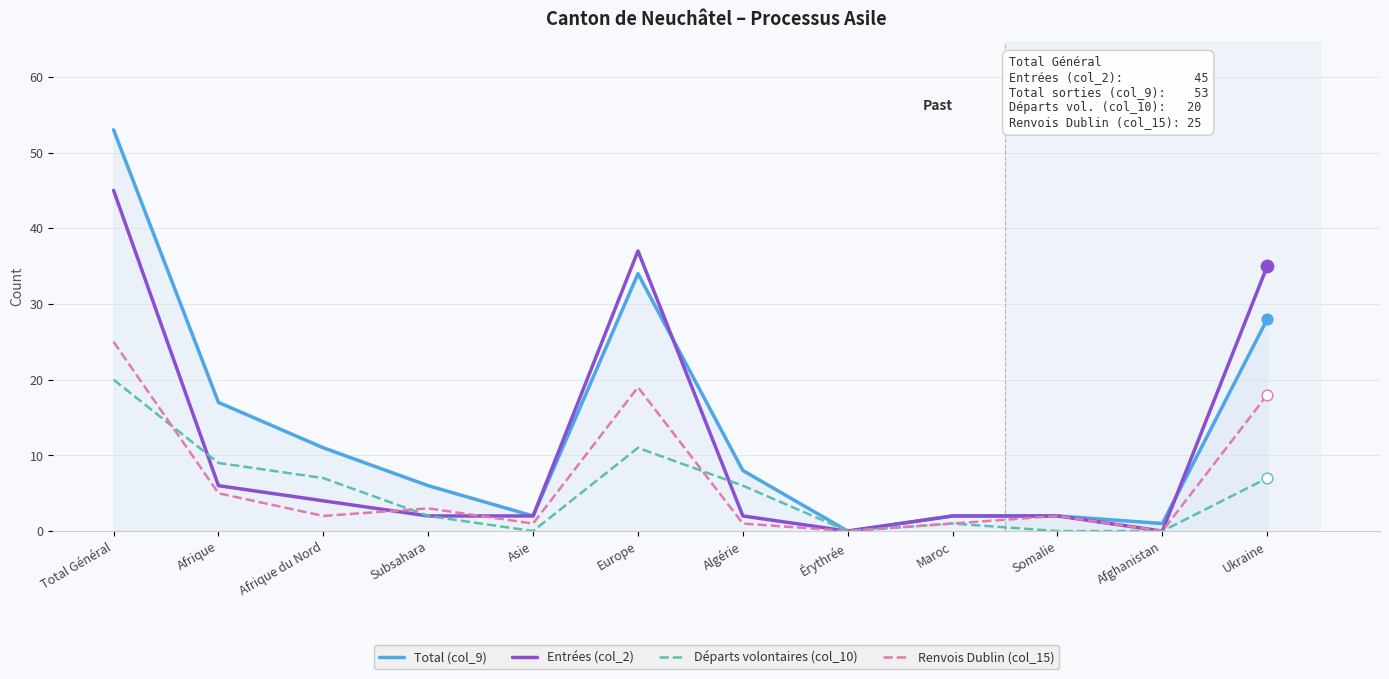

At which category is the sum across all series the highest?

Total Général